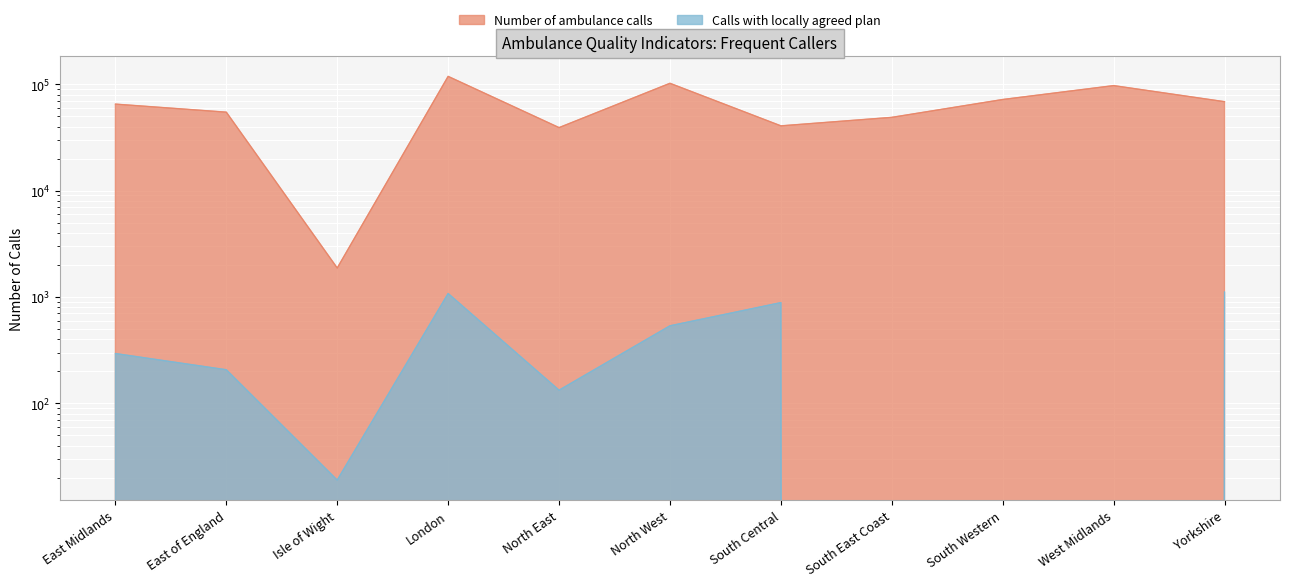

Rank the categories by Calls with locally agreed plan value from lowest to highest.

South East Coast, South Western, West Midlands, Isle of Wight, North East, East of England, East Midlands, North West, South Central, London, Yorkshire